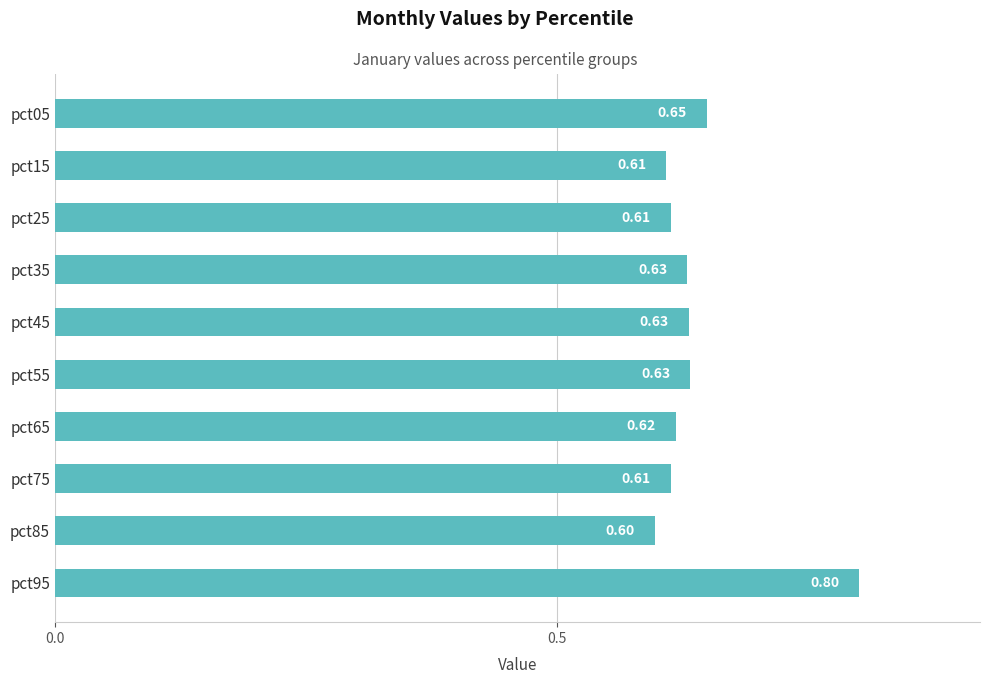

Between pct95 and pct45, which is larger?

pct95